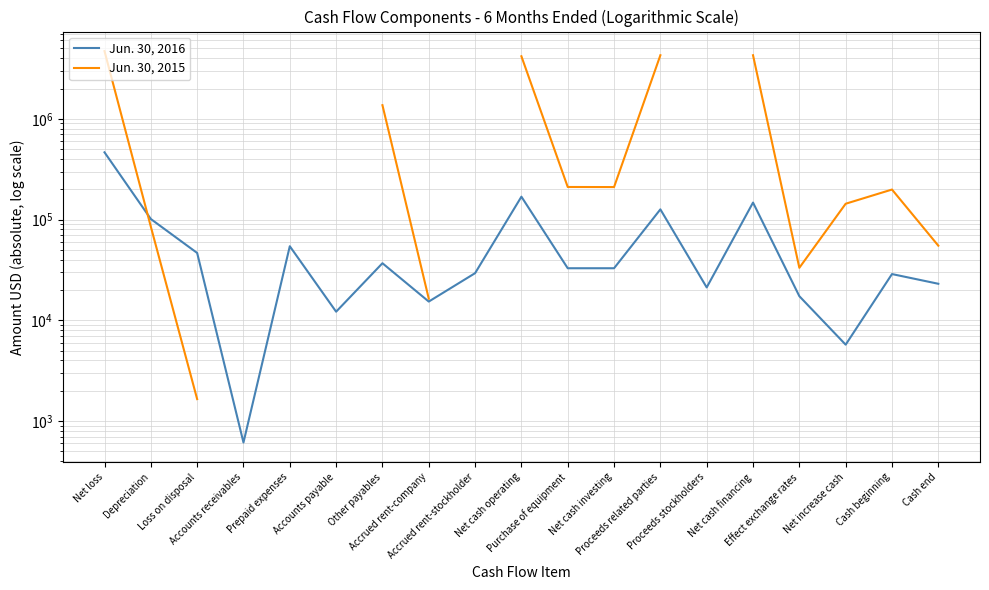

How many data points in Jun. 30, 2016 are less than 32878?

9